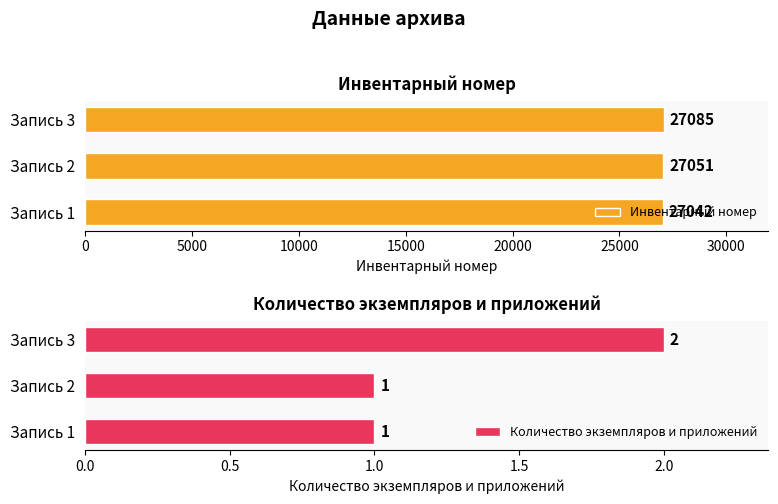

Which series has the largest total across all categories?

Инвентарный номер